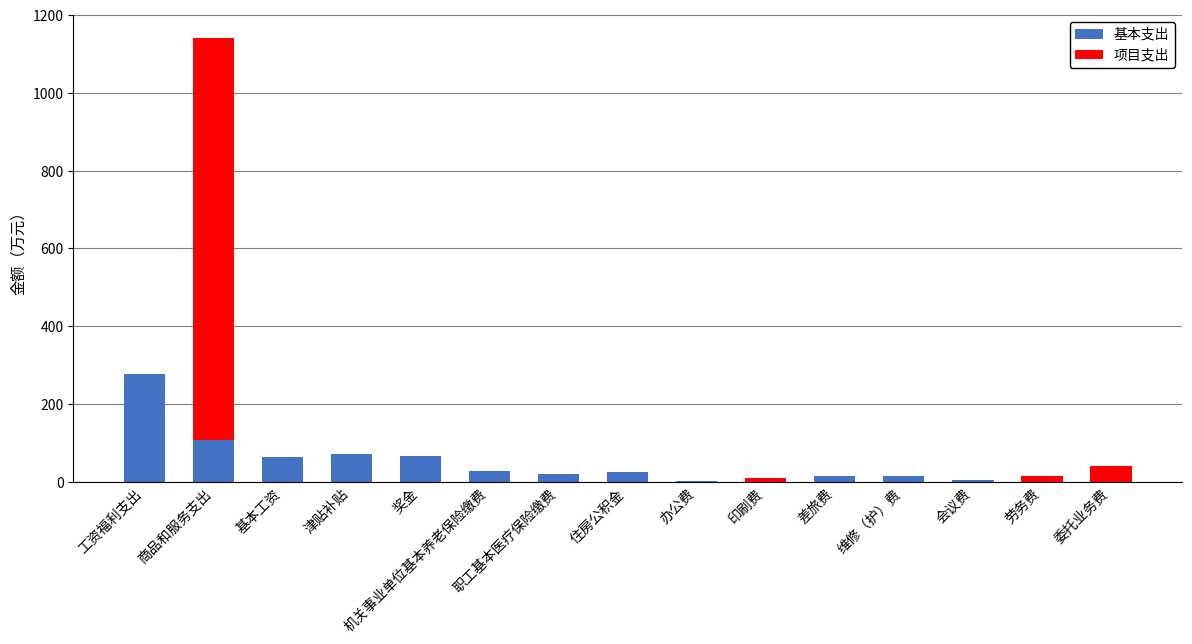

What is the highest value of the 基本支出 series?

278.4